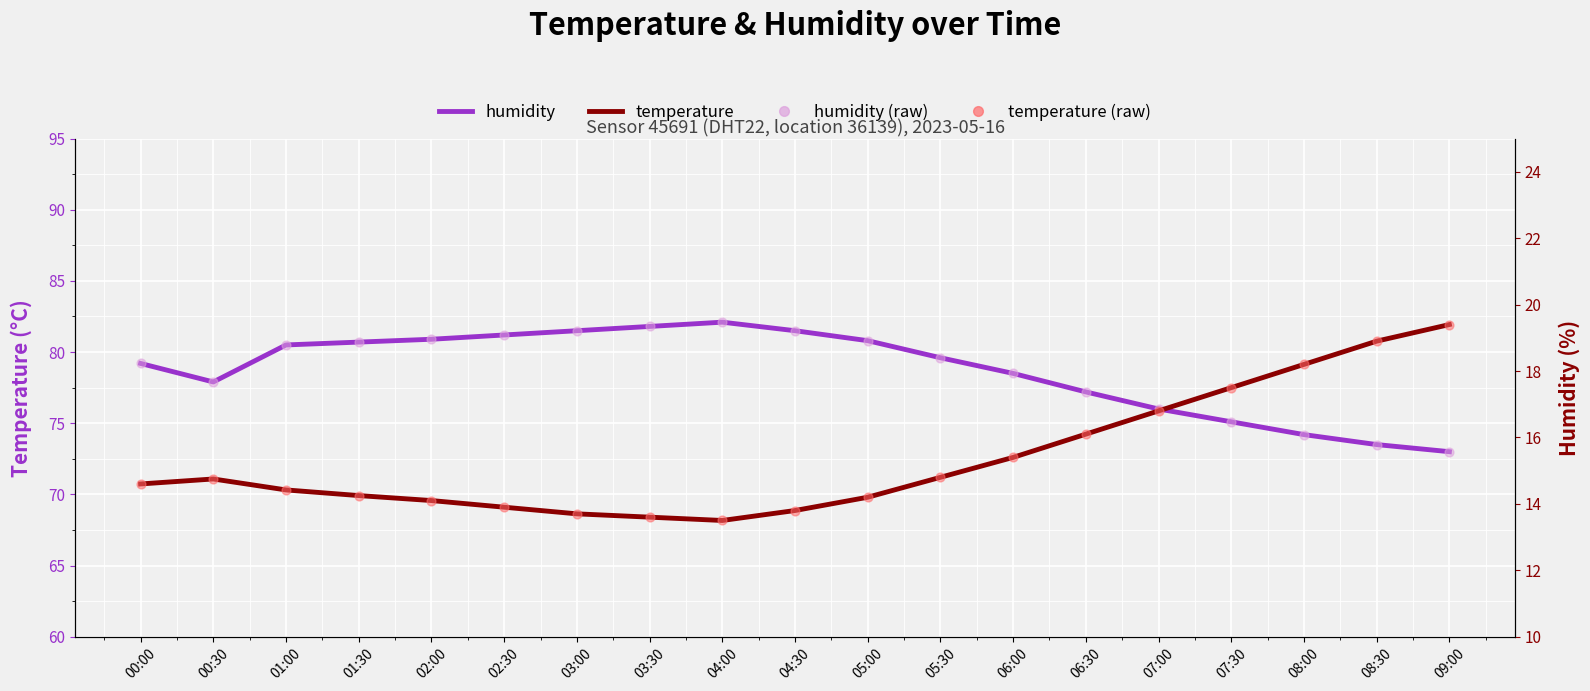

At which category is the sum across all series the highest?

04:00